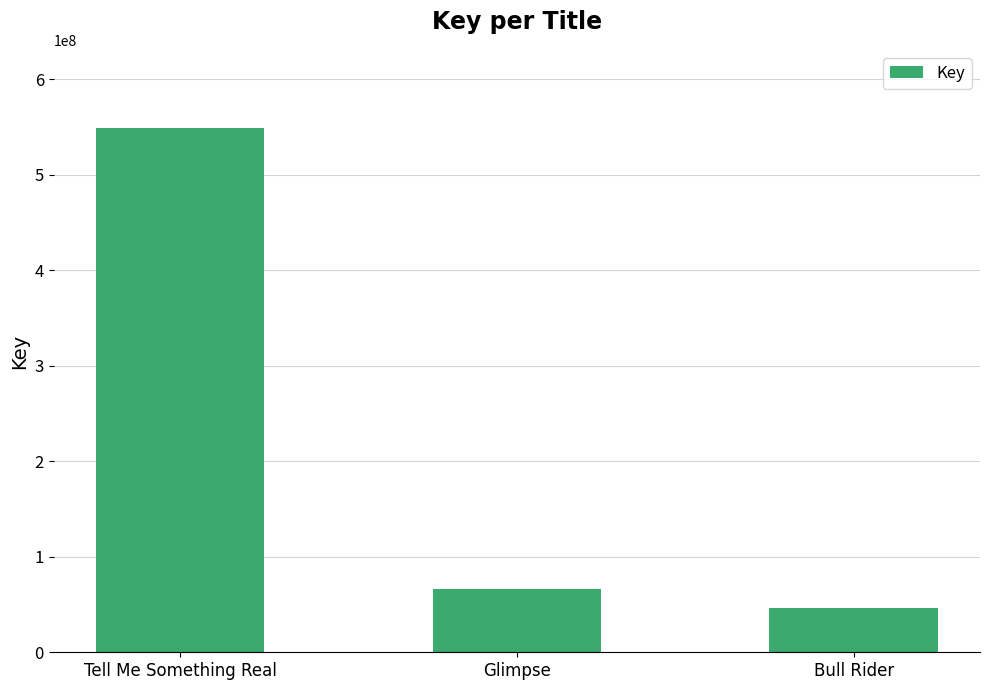

How many bars are there in total?

3